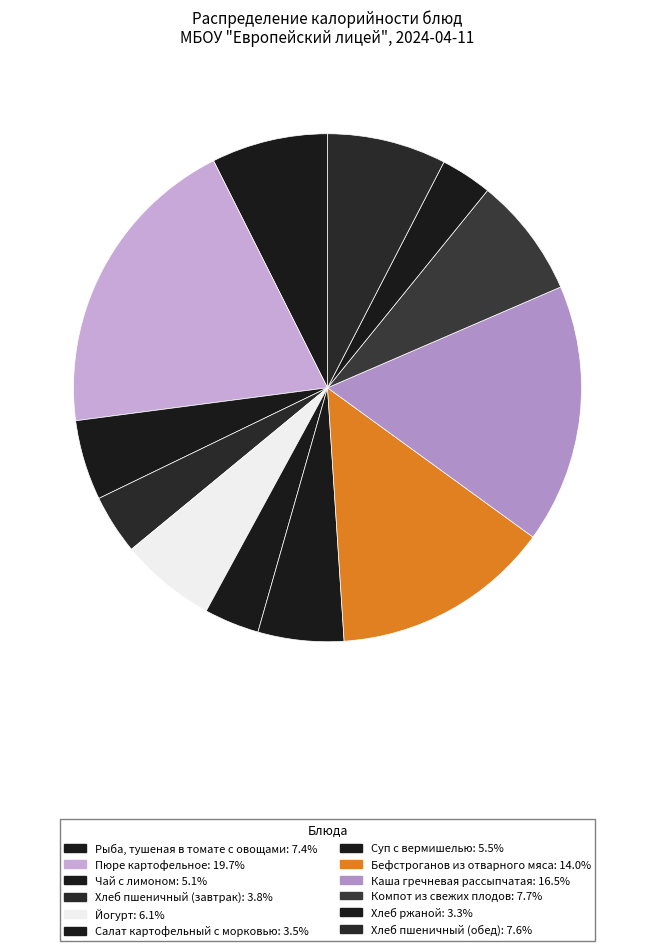

Is there any slice that represents more than half of the pie?

No